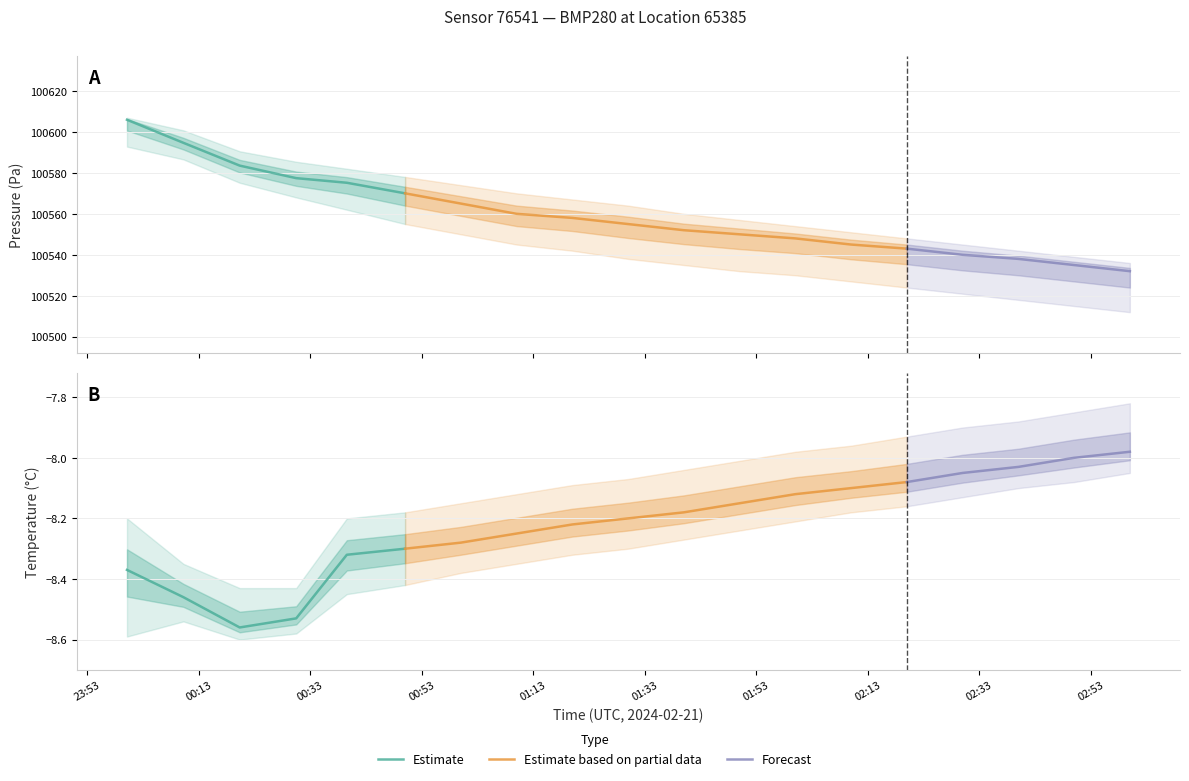

What is the difference between the second highest and minimum values in the temperature_high series?

0.6